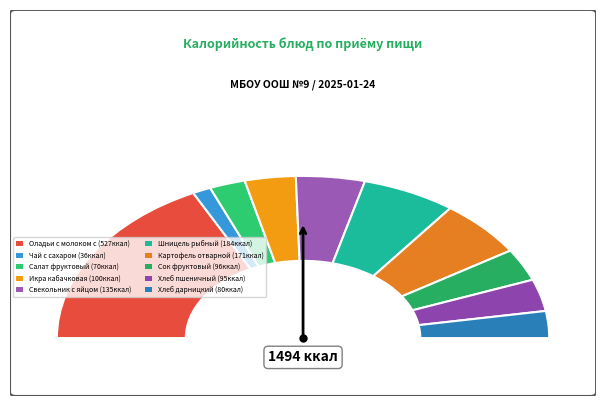

How many segments does this pie chart have?

10